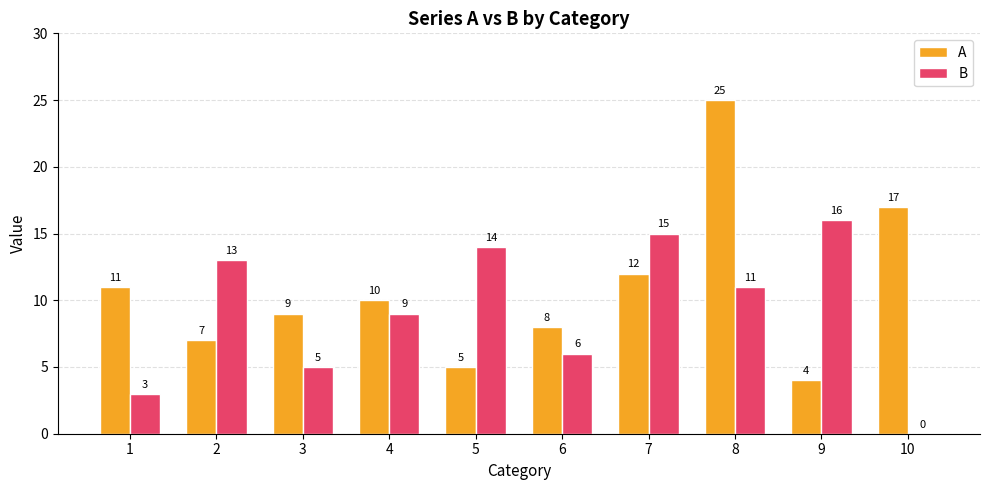

Read the B value at 5.

14